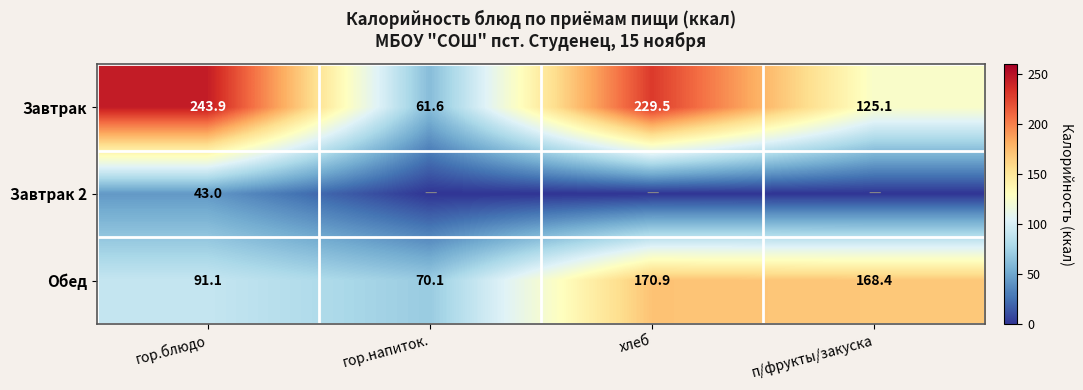

True or false: Завтрак has a value of 243.9 at гор.блюдо.

True